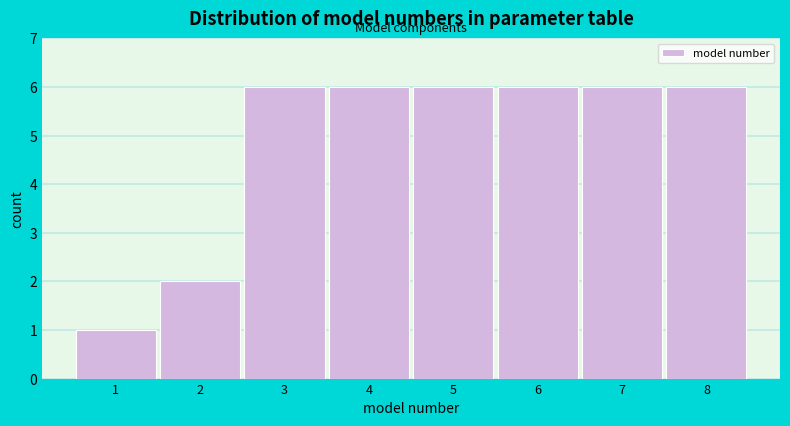

Reading left to right, what are all the values shown in this chart?

1=1	2=2	3=6	4=6	5=6	6=6	7=6	8=6